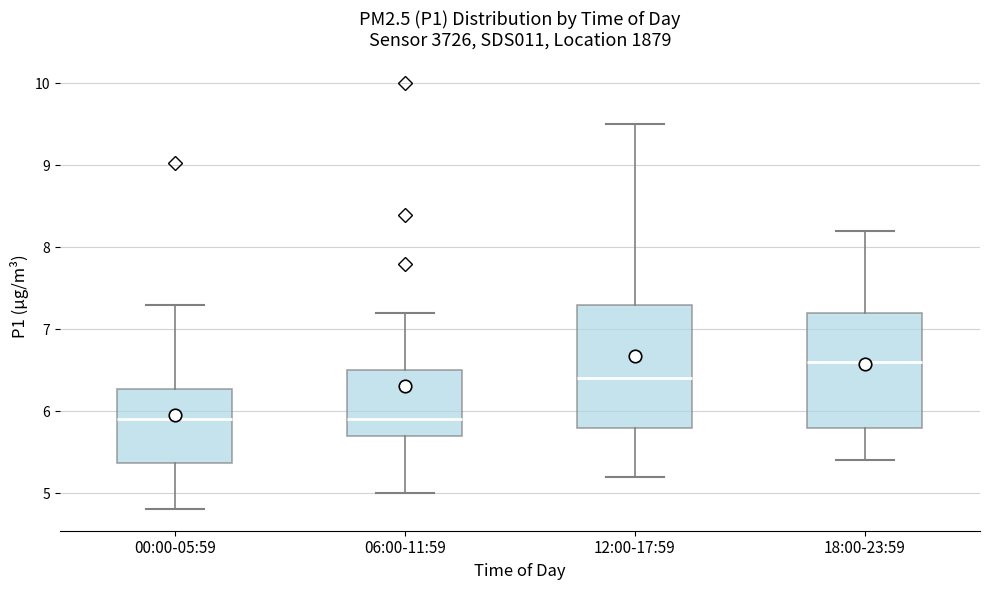

Which box's median line is the highest?

18:00-23:59